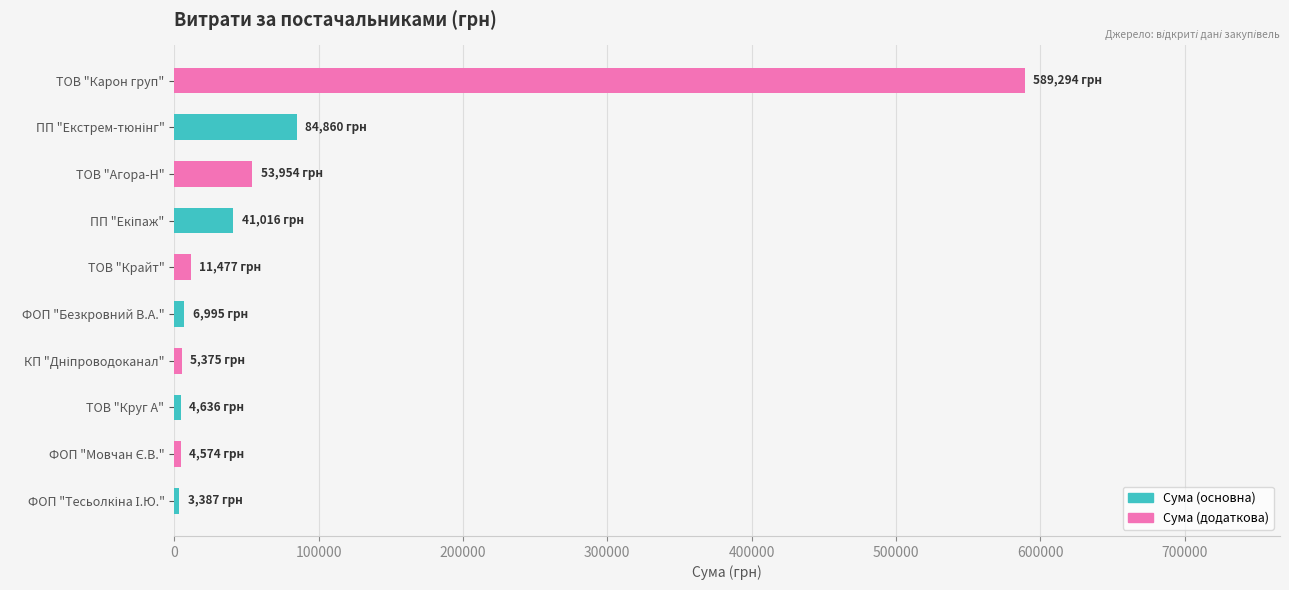

What is the maximum value shown in the chart?

589293.8